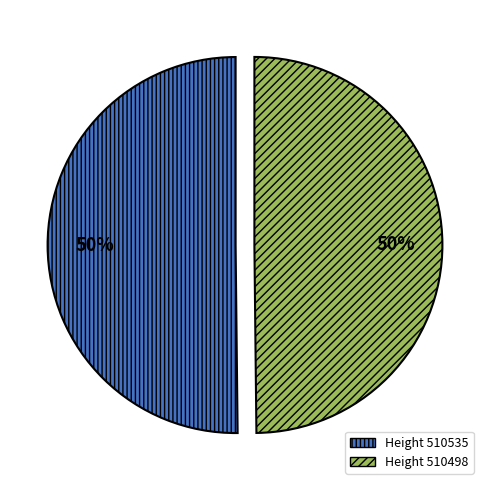

To the nearest percent, what is the average slice percentage?

50%